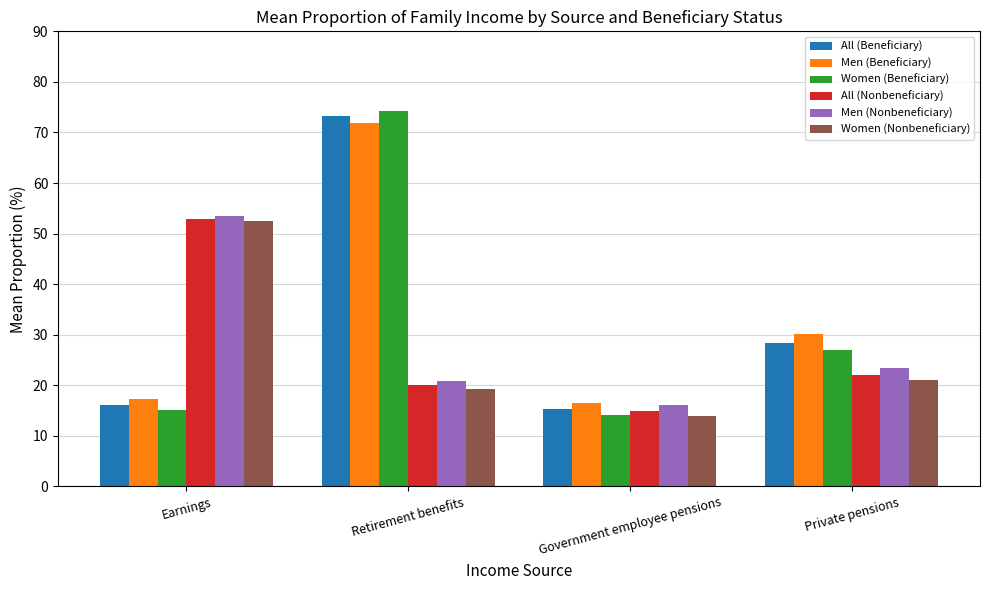

What is the difference between the second highest and minimum values in the Men (Nonbeneficiary) series?

7.3